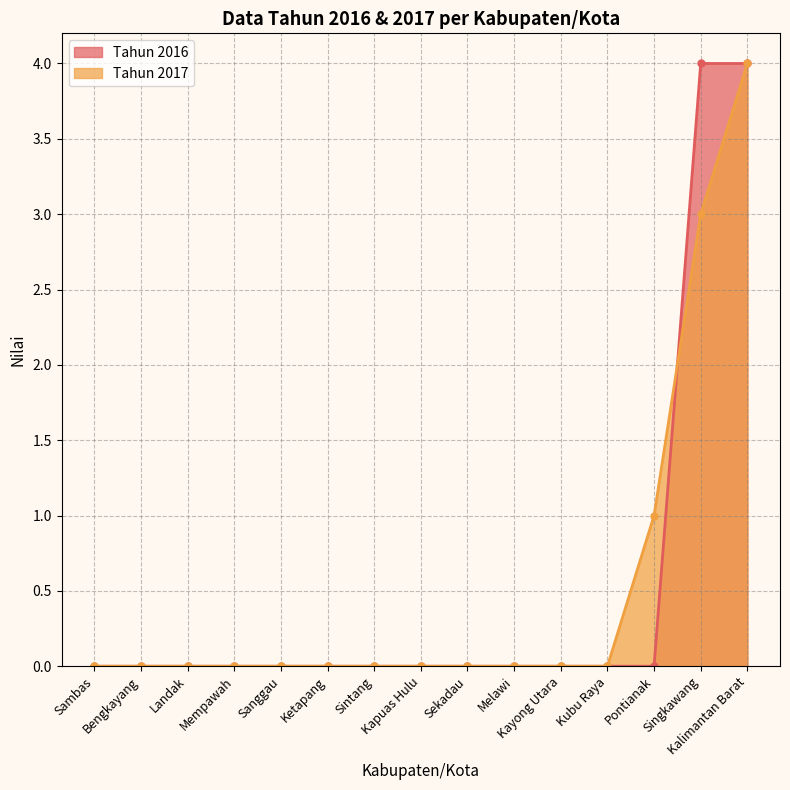

Reading right to left, transcribe all the data shown in this chart.

Tahun 2016: 4	4	0	0	0	0	0	0	0	0	0	0	0	0	0
Tahun 2017: 4	3	1	0	0	0	0	0	0	0	0	0	0	0	0